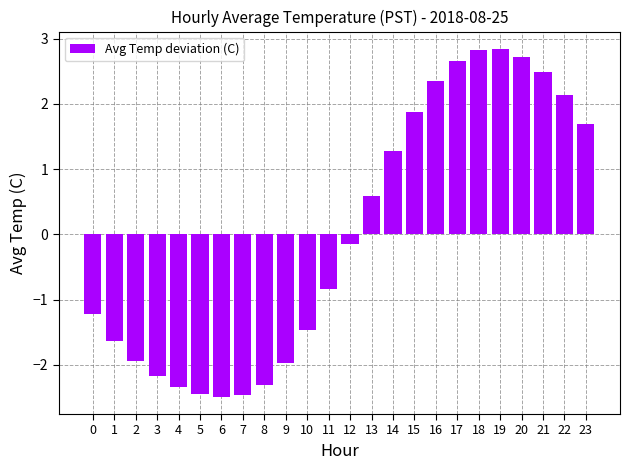

What is the difference between the maximum and minimum values?

5.3